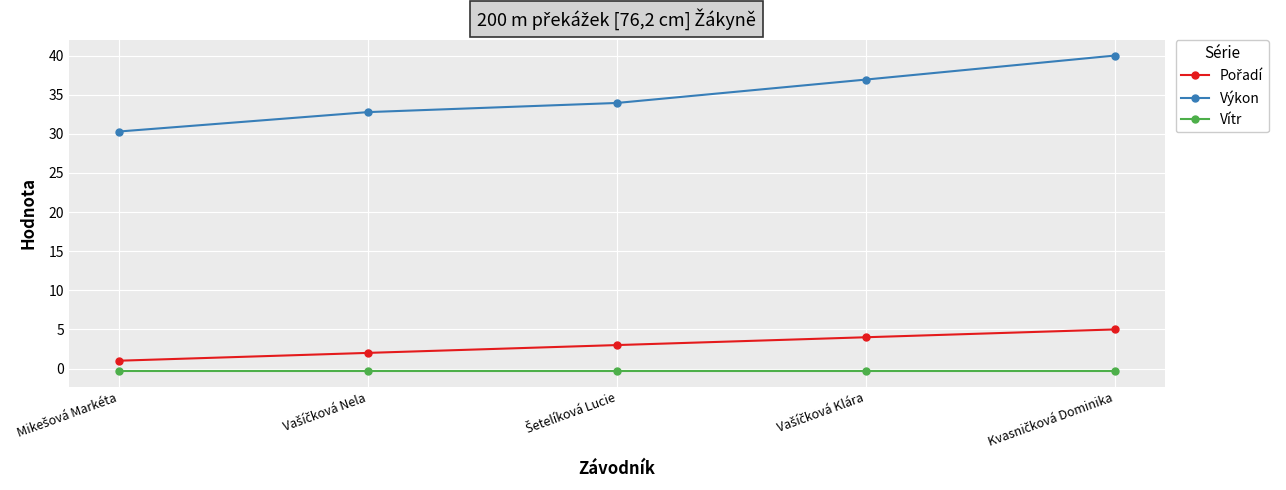

How many distinct data groups are displayed?

3